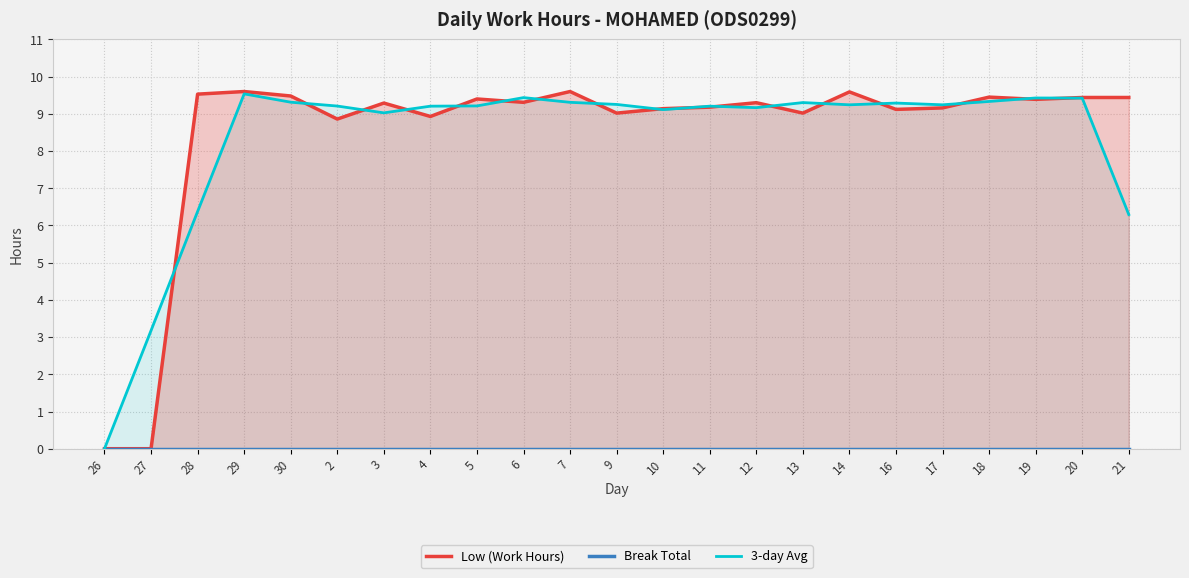

What is the maximum value for 3-day Avg?

9.5